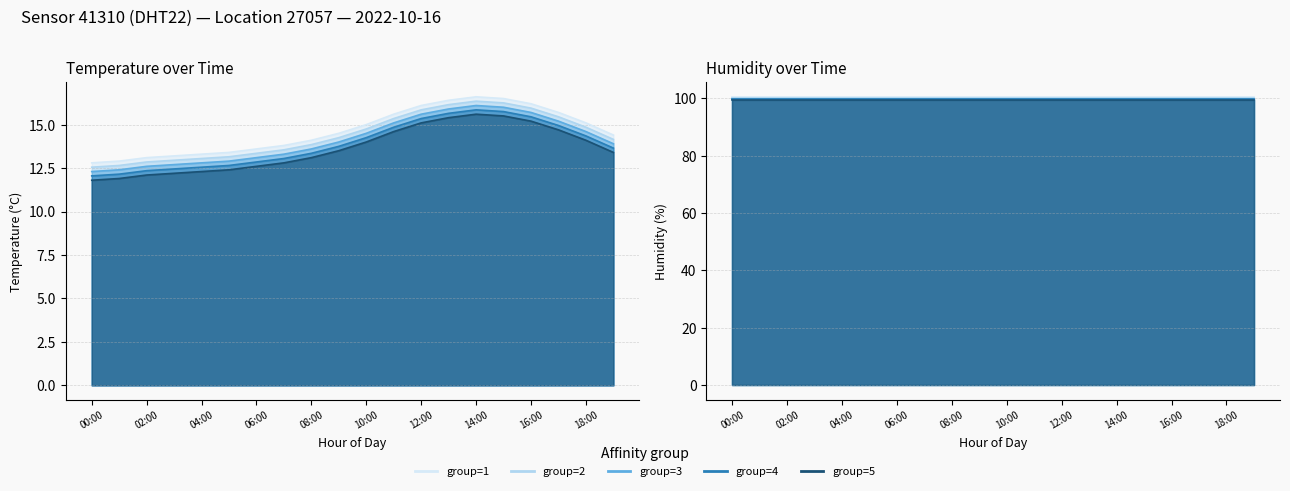

What is the difference between the maximum and minimum values?

3.8